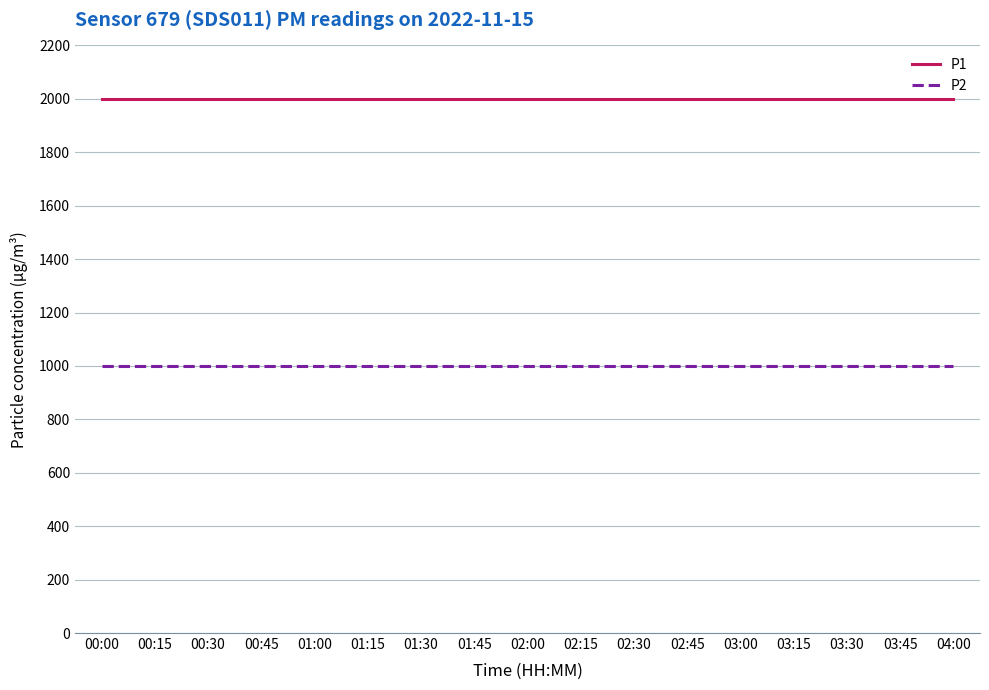

Is the value of P2 at 03:15 greater than the value of P1 at 02:15?

No